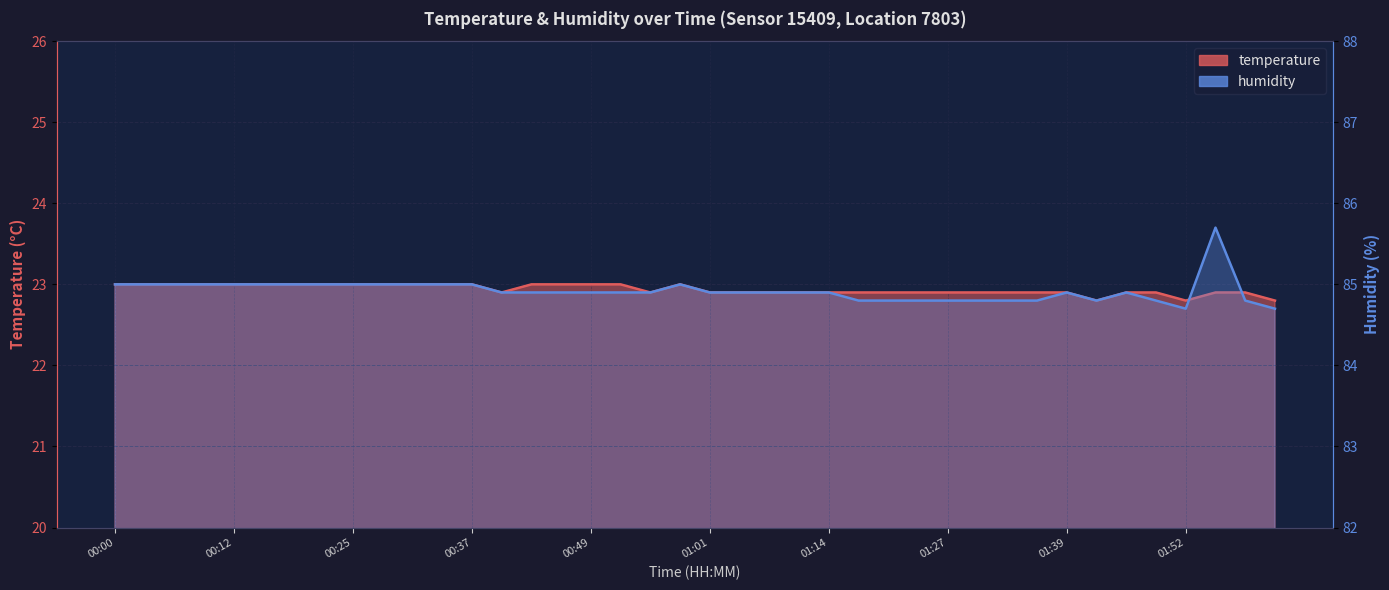

Which series changed the most between 00:22 and 01:20?

humidity